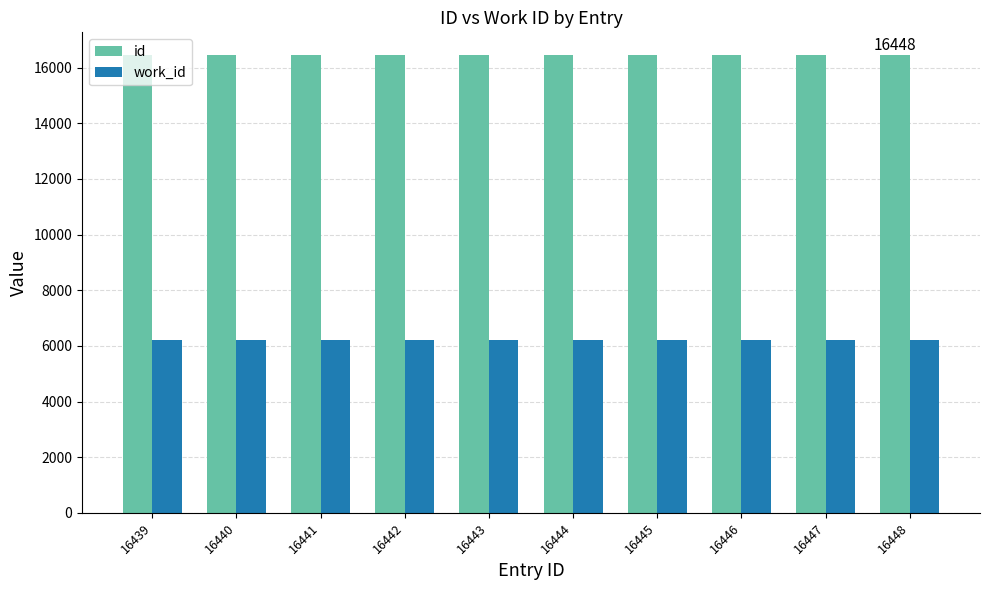

What is the sum of all work_id values?

62070